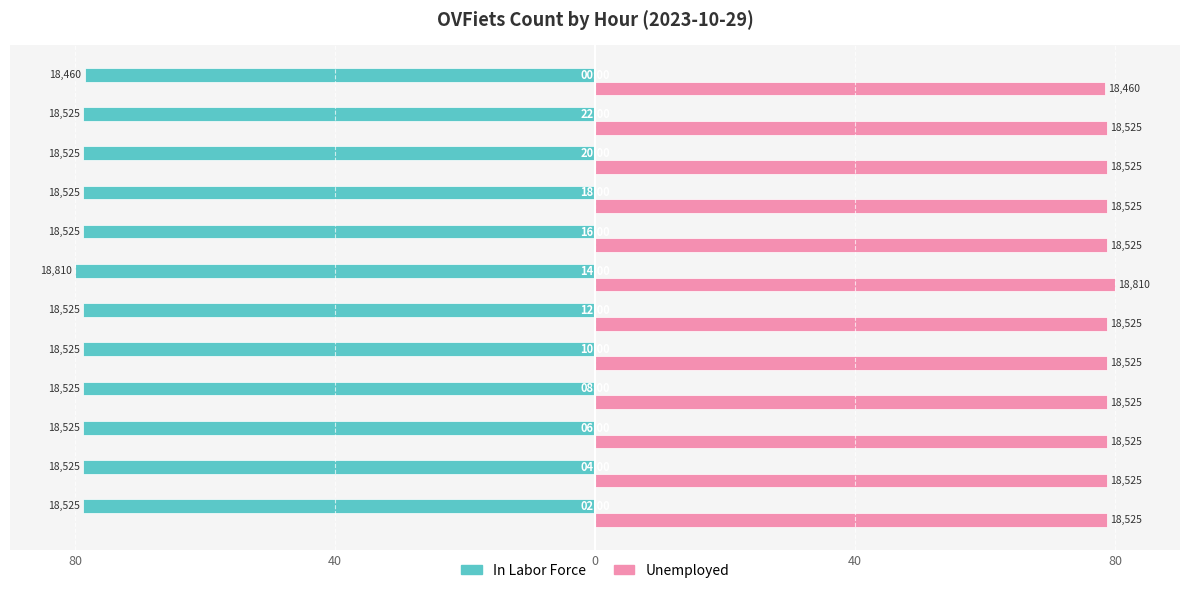

What are all the series names shown in the legend?

In Labor Force, Unemployed